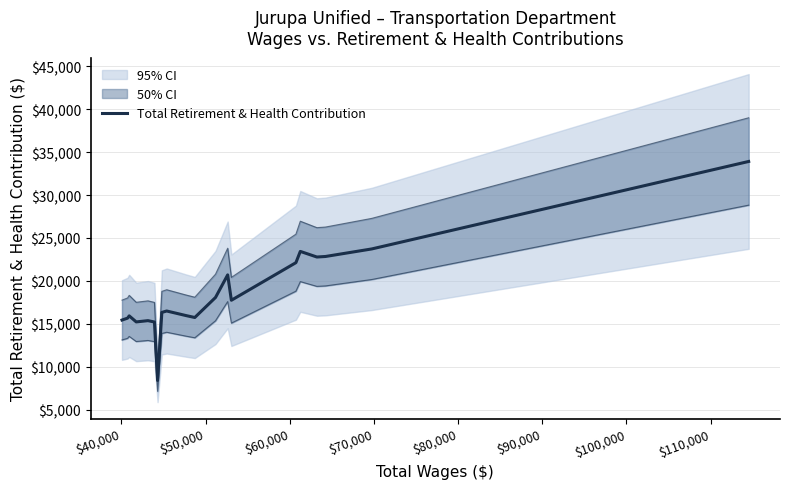

True or false: the data has more than 0 interior local peaks.

True